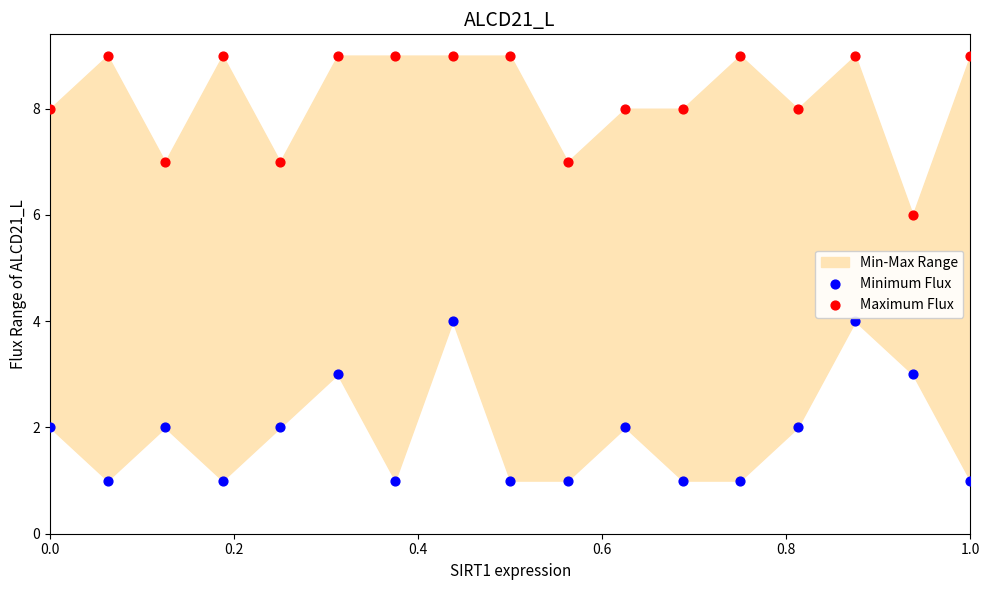

Which series reaches the minimum Y coordinate?

Minimum Flux